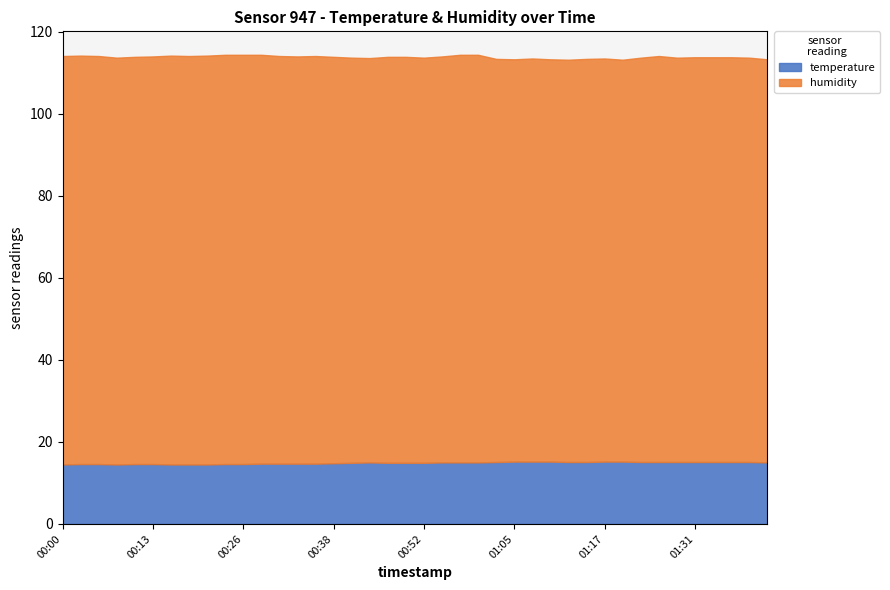

The temperature series shows 14.9 at 00:41. True or false?

True